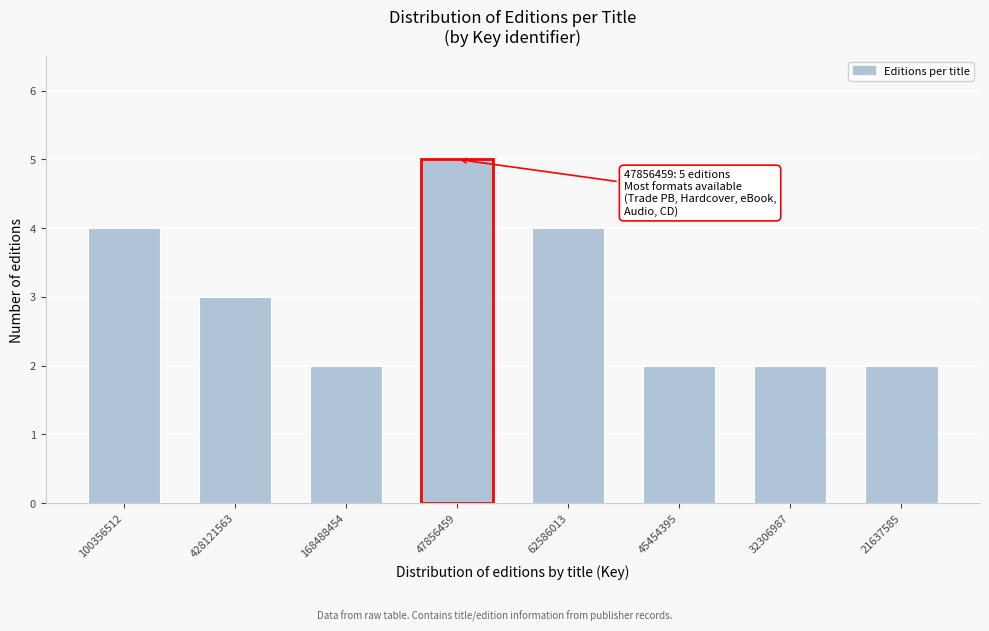

Reading left to right, list all the values displayed in this chart.

4	3	2	5	4	2	2	2